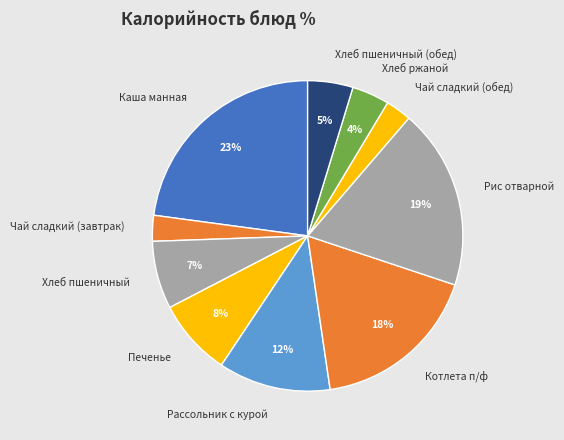

What percentage is the Чай сладкий (обед) slice, to the nearest percent?

3%